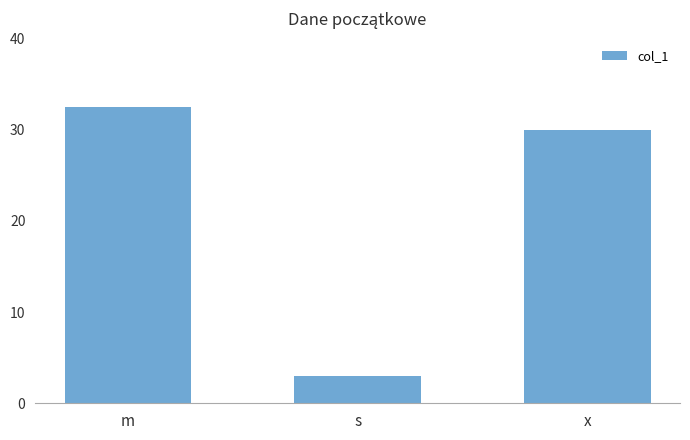

Which category has the lowest value across all series?

s